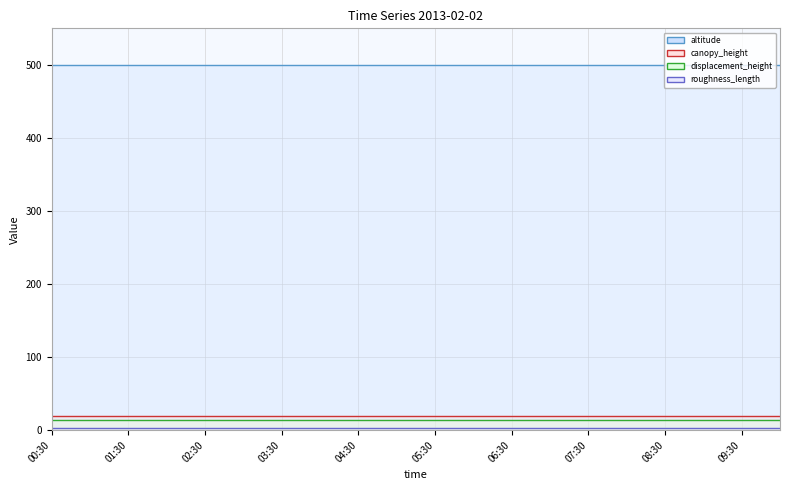

True or false: altitude (line) has more than 2 points higher than both neighbors.

False